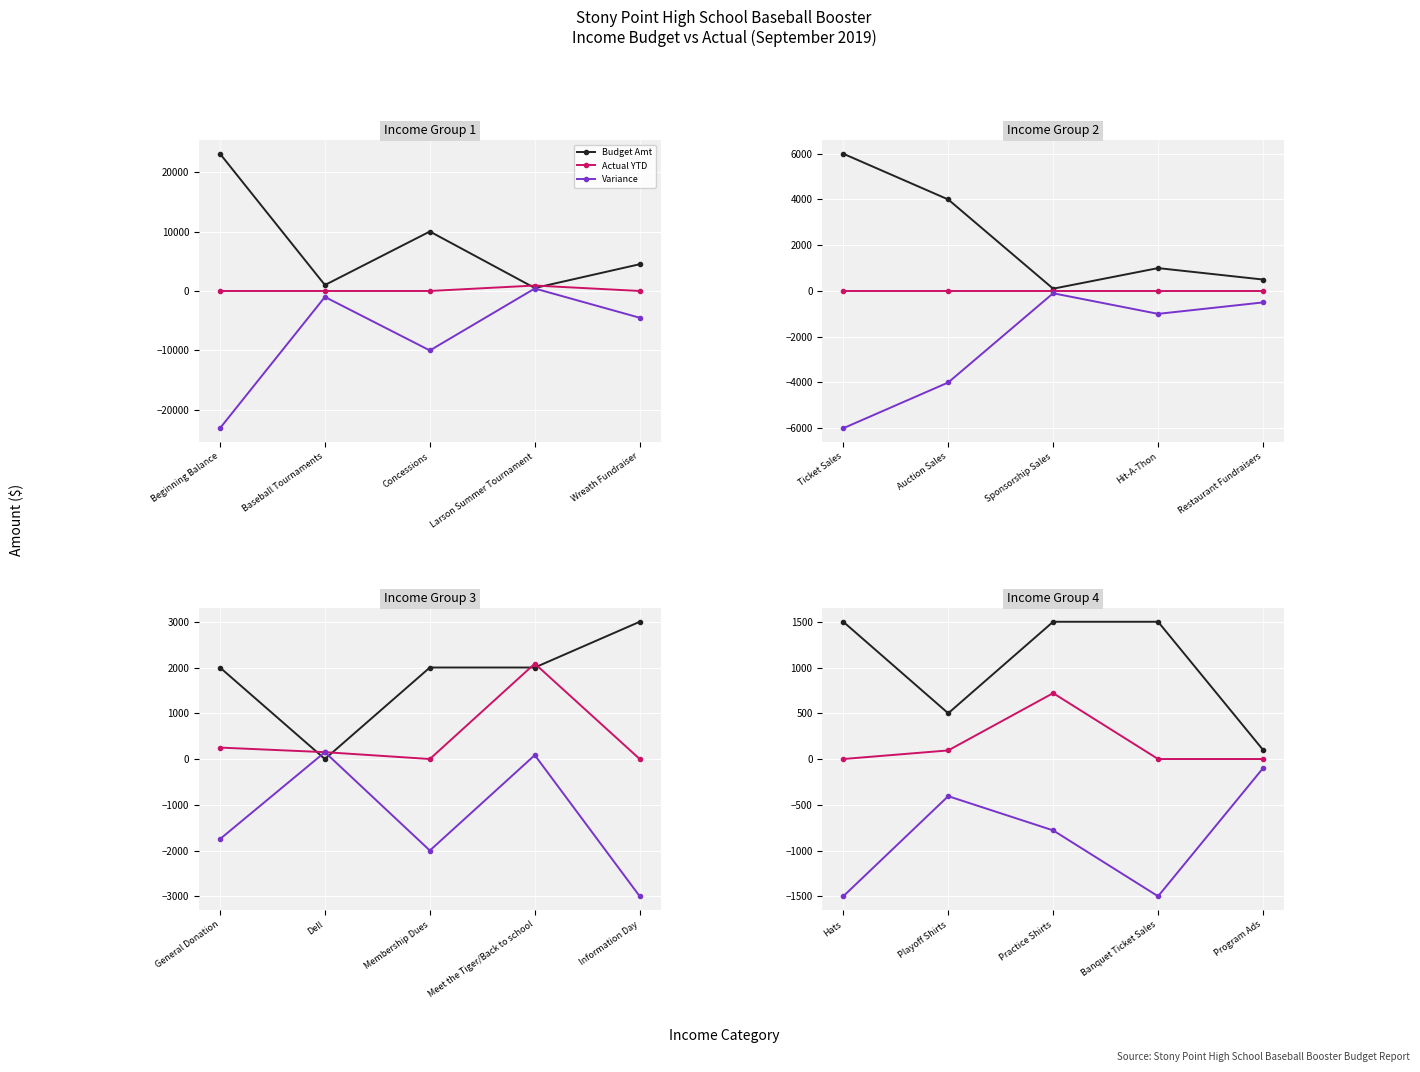

The Variance series shows -2047 at Banquet Ticket Sales. True or false?

False